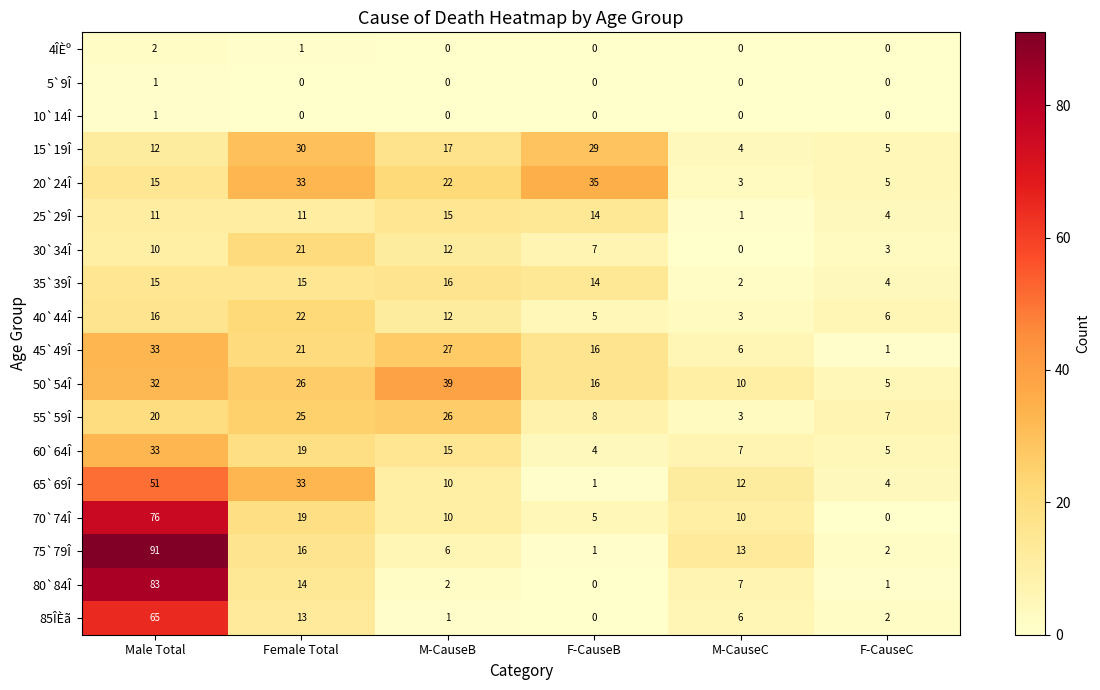

Is it true that 40`44Î equals 16 at Male Total?

True